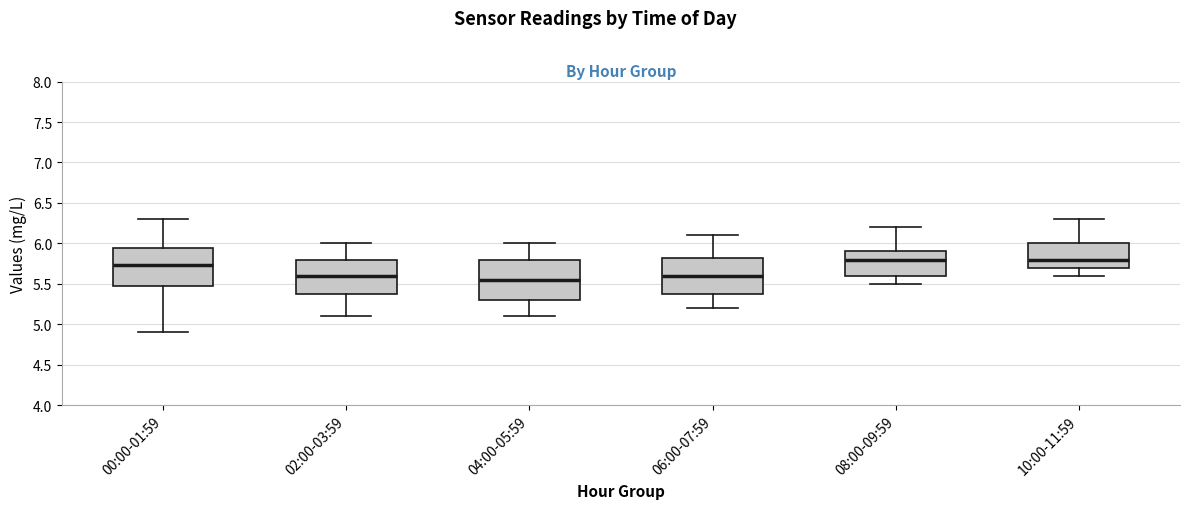

Reading left to right, read every box against the y-axis: the position of its median line, the range the box covers, and the ends of its whiskers. The values are not printed on the chart, so give them approximately, as read against the axis.

00:00-01:59: median 5.75, box 5.45 to 5.95, whiskers 4.90 to 6.30
02:00-03:59: median 5.60, box 5.40 to 5.80, whiskers 5.10 to 6.00
04:00-05:59: median 5.55, box 5.30 to 5.80, whiskers 5.10 to 6.00
06:00-07:59: median 5.60, box 5.40 to 5.85, whiskers 5.20 to 6.10
08:00-09:59: median 5.80, box 5.60 to 5.90, whiskers 5.50 to 6.20
10:00-11:59: median 5.80, box 5.70 to 6.00, whiskers 5.60 to 6.30